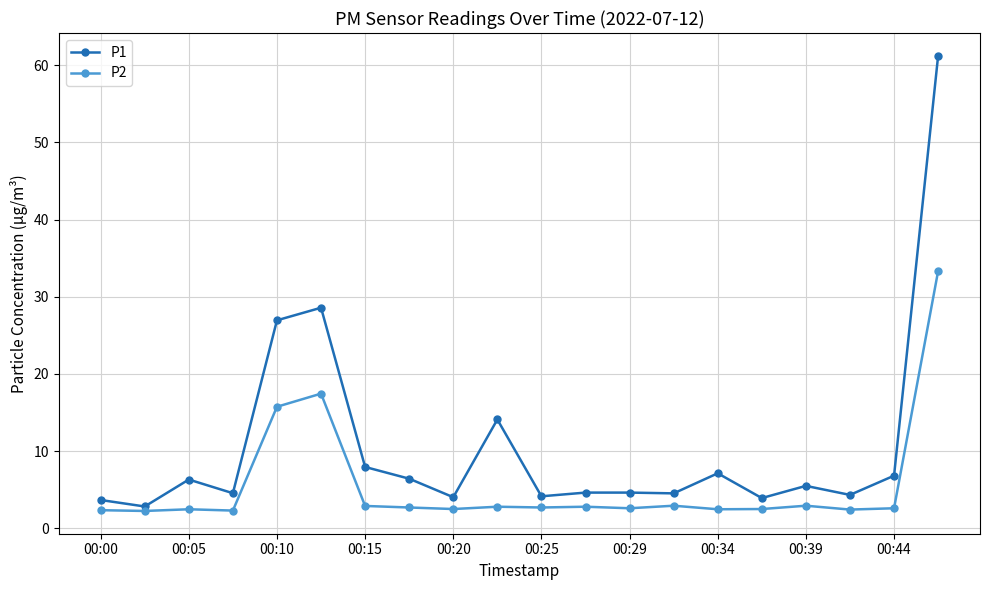

True or false: P2 has more than 0 interior local peaks.

True